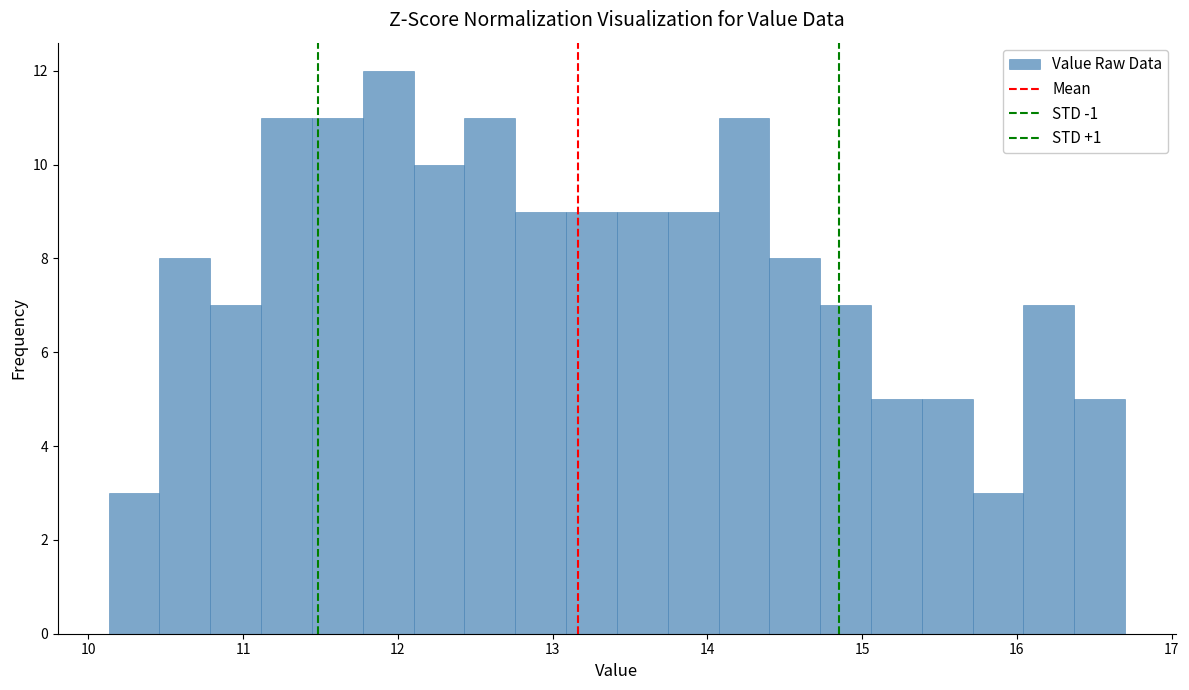

Around what value on the x-axis is the tallest bar? Give the approximate position of its centre, as read against the axis.

11.9